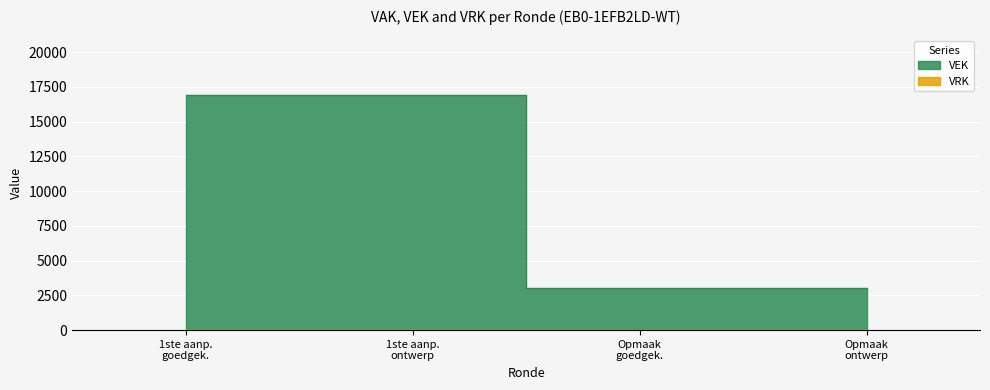

What is the difference between the maximum and minimum values?

13946